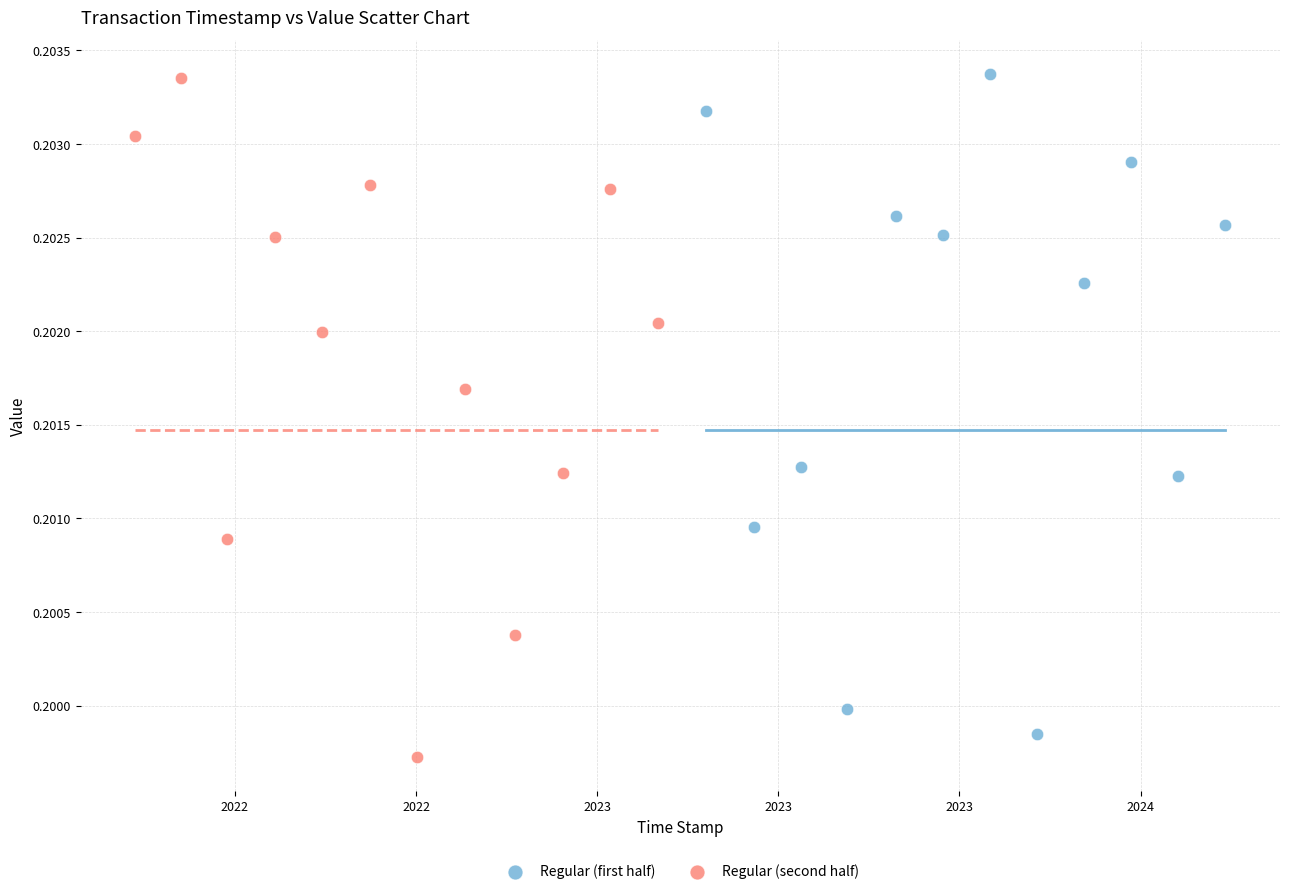

Which series reaches the minimum Y coordinate?

Regular (second half)